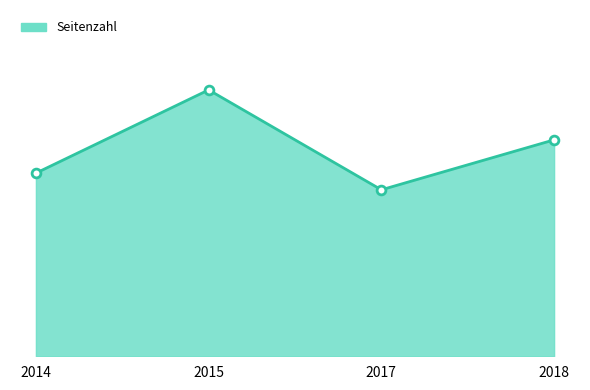

Approximately how many times larger is the value at 2015 compared to 2018?

1.2